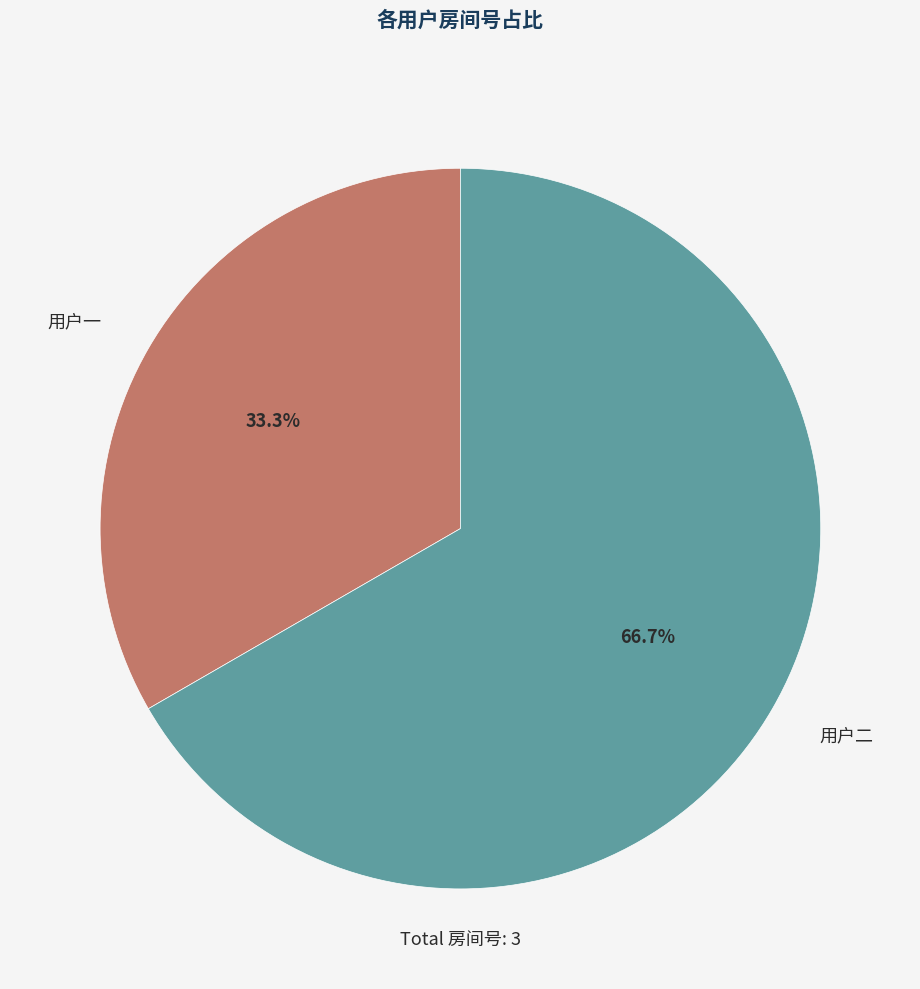

To the nearest percent, what is the combined percentage of 用户二 and 用户一?

100%